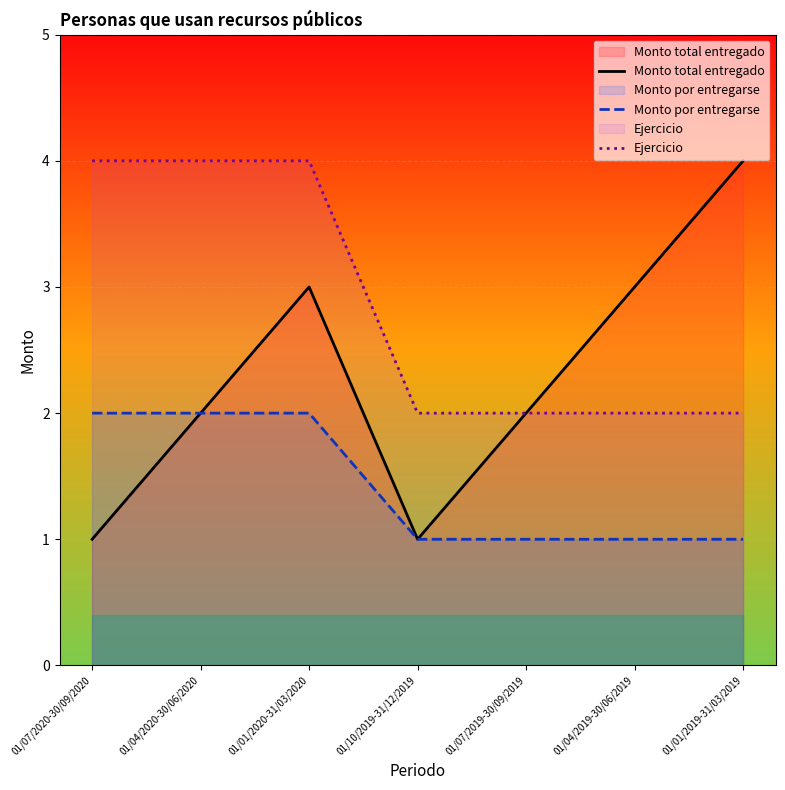

True or false: Ejercicio and Monto total entregado intersect in this chart.

False